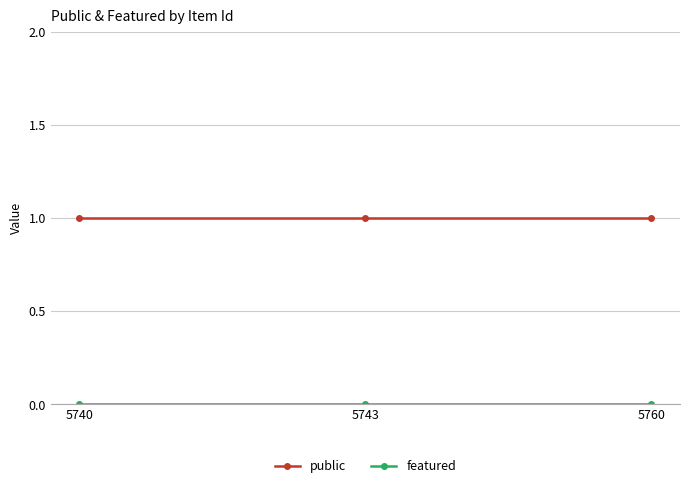

The public series shows 0 at 5760. True or false?

False